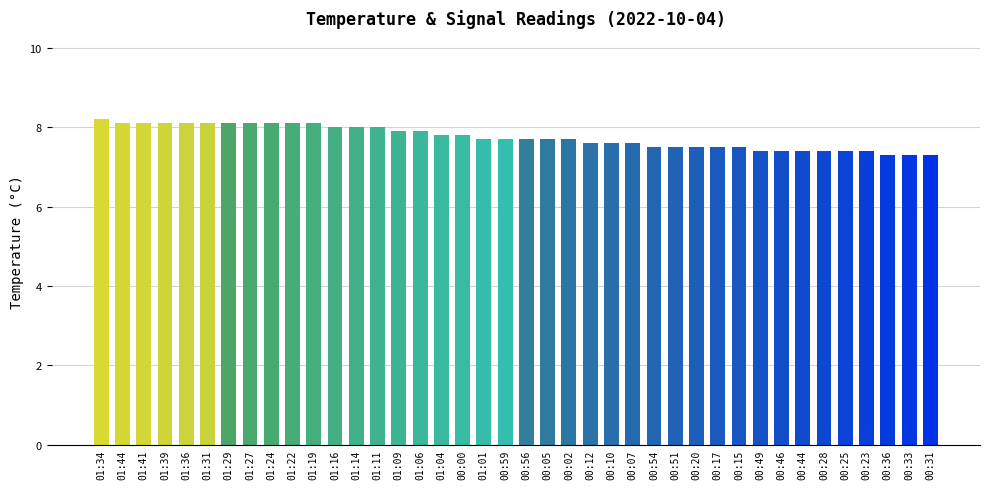

Reading right to left, extract all data points from this chart.

00:31=7.3	00:33=7.3	00:36=7.3	00:23=7.4	00:25=7.4	00:28=7.4	00:44=7.4	00:46=7.4	00:49=7.4	00:15=7.5	00:17=7.5	00:20=7.5	00:51=7.5	00:54=7.5	00:07=7.6	00:10=7.6	00:12=7.6	00:02=7.7	00:05=7.7	00:56=7.7	00:59=7.7	01:01=7.7	00:00=7.8	01:04=7.8	01:06=7.9	01:09=7.9	01:11=8.0	01:14=8.0	01:16=8.0	01:19=8.1	01:22=8.1	01:24=8.1	01:27=8.1	01:29=8.1	01:31=8.1	01:36=8.1	01:39=8.1	01:41=8.1	01:44=8.1	01:34=8.2